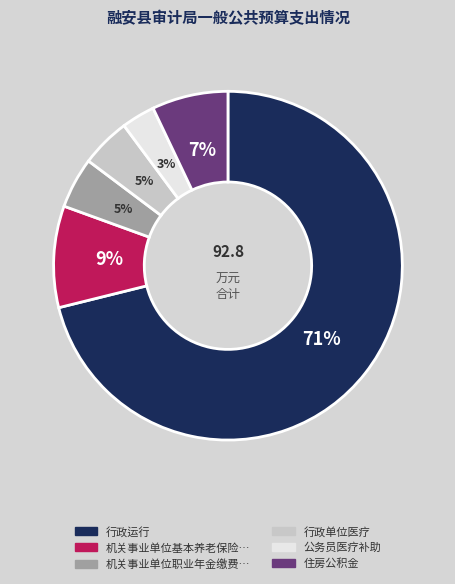

Count the number of slices in the pie.

6